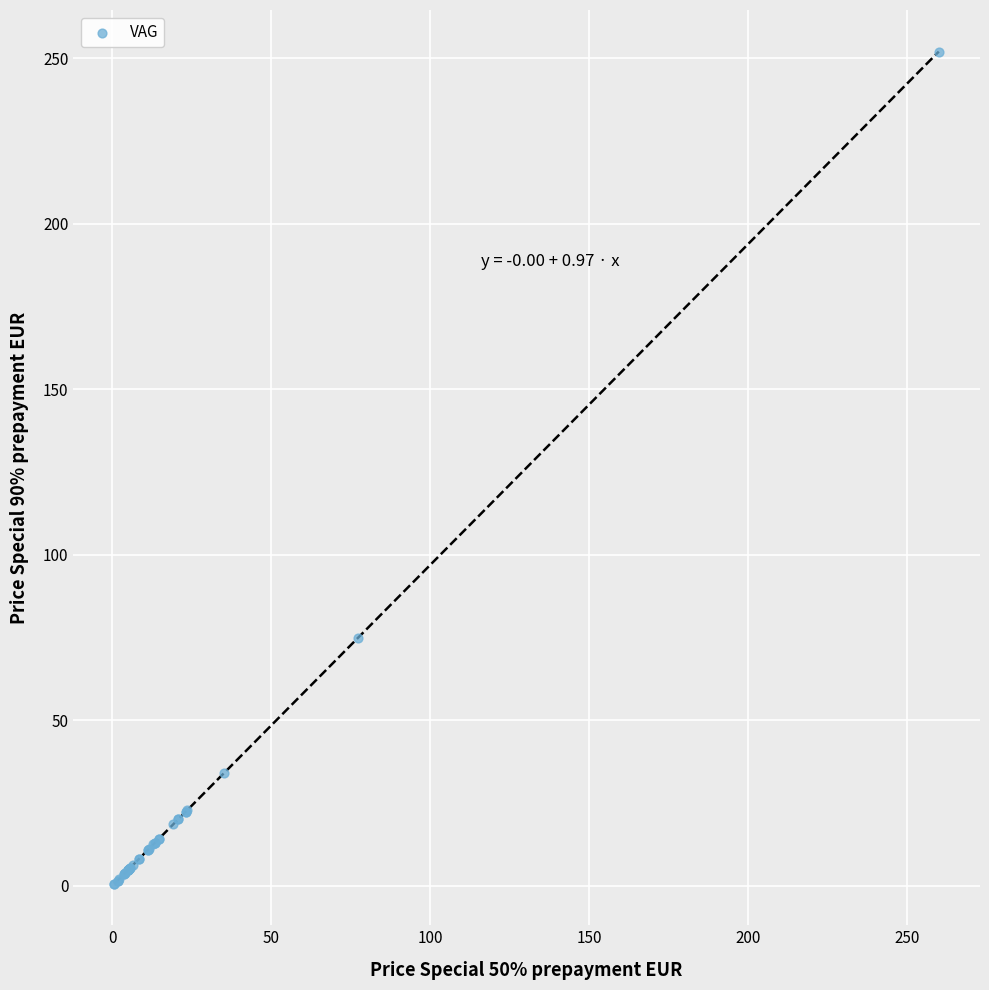

What Y value in the scatter plot is closest to 126?

75.0